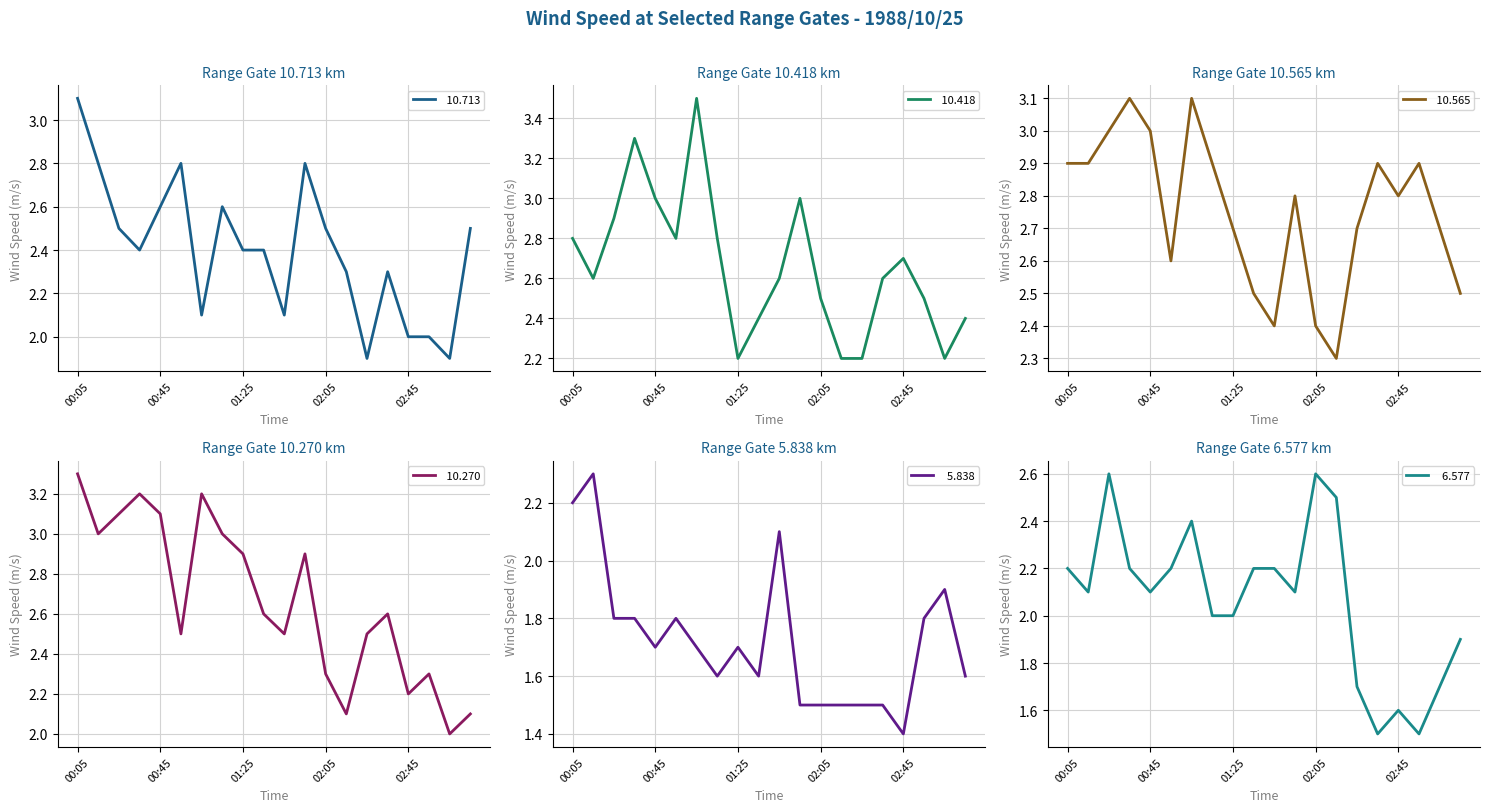

Reading left to right, list all the values displayed in this chart.

 10.713: 3.1	2.8	2.5	2.4	2.6	2.8	2.1	2.6	2.4	2.4	2.1	2.8	2.5	2.3	1.9	2.3	2.0	2.0	1.9	2.5
 10.418: 2.8	2.6	2.9	3.3	3.0	2.8	3.5	2.8	2.2	2.4	2.6	3.0	2.5	2.2	2.2	2.6	2.7	2.5	2.2	2.4
 10.565: 2.9	2.9	3.0	3.1	3.0	2.6	3.1	2.9	2.7	2.5	2.4	2.8	2.4	2.3	2.7	2.9	2.8	2.9	2.7	2.5
 10.270: 3.3	3.0	3.1	3.2	3.1	2.5	3.2	3.0	2.9	2.6	2.5	2.9	2.3	2.1	2.5	2.6	2.2	2.3	2.0	2.1
  5.838: 2.2	2.3	1.8	1.8	1.7	1.8	1.7	1.6	1.7	1.6	2.1	1.5	1.5	1.5	1.5	1.5	1.4	1.8	1.9	1.6
  6.577: 2.2	2.1	2.6	2.2	2.1	2.2	2.4	2.0	2.0	2.2	2.2	2.1	2.6	2.5	1.7	1.5	1.6	1.5	1.7	1.9